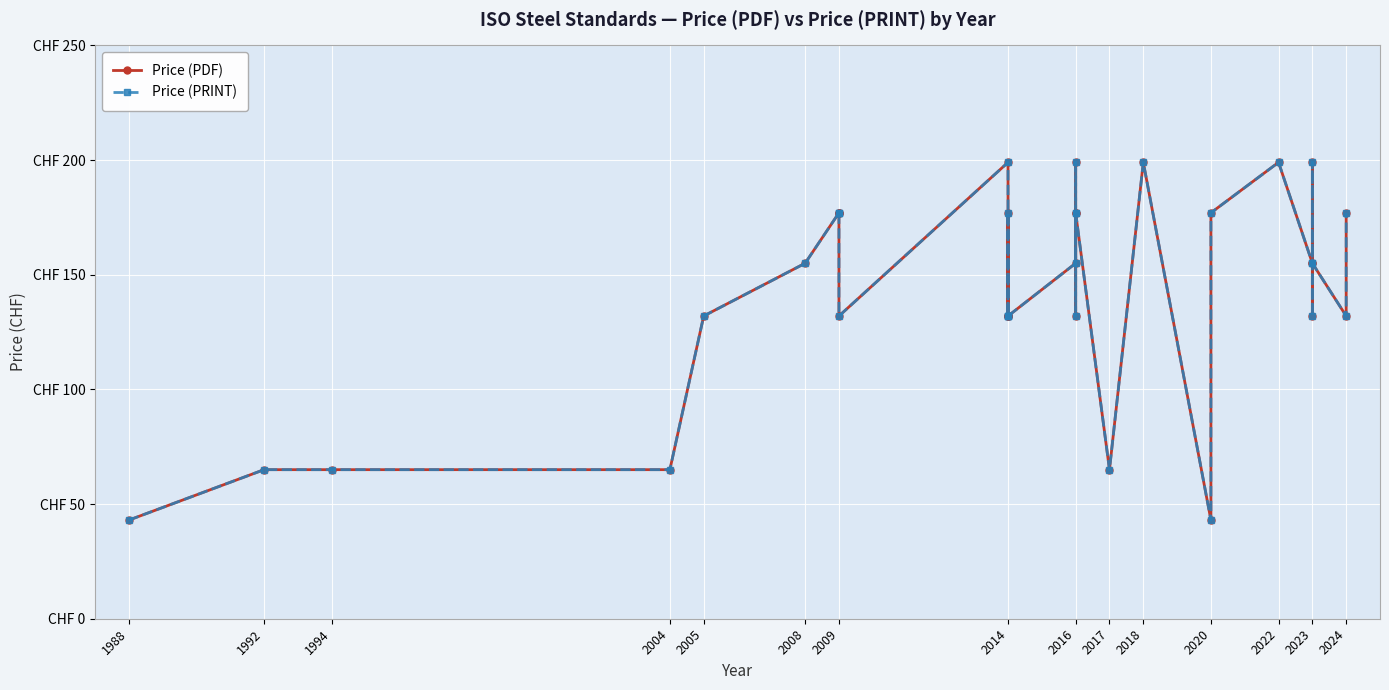

Reading left to right, what are all the values shown in this chart?

Price (PDF): 43	65	65	65	132	155	177	177	177	132	199	132	177	132	132	132	155	199	177	132	177	65	199	43	177	199	155	132	199	155	132	177
Price (PRINT): 43	65	65	65	132	155	177	177	177	132	199	132	177	132	132	132	155	199	177	132	177	65	199	43	177	199	155	132	199	155	132	177